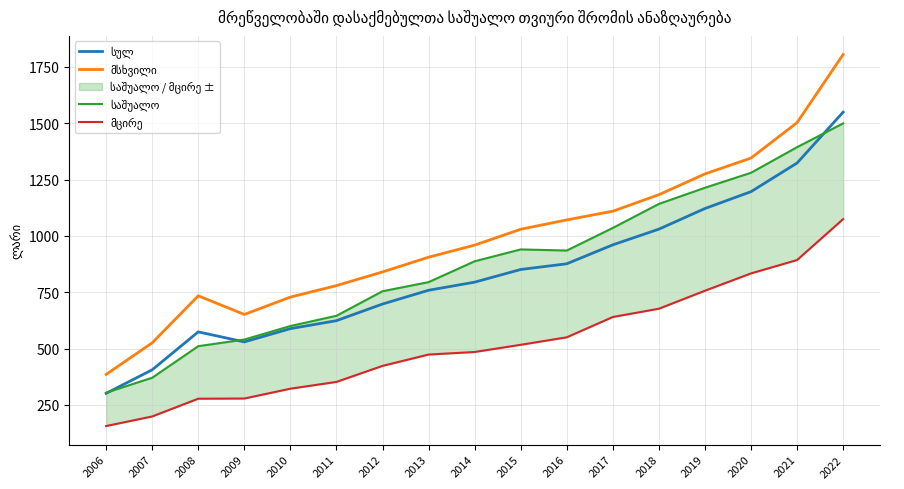

Between 2006 and 2008, which series saw the biggest shift?

მსხვილი